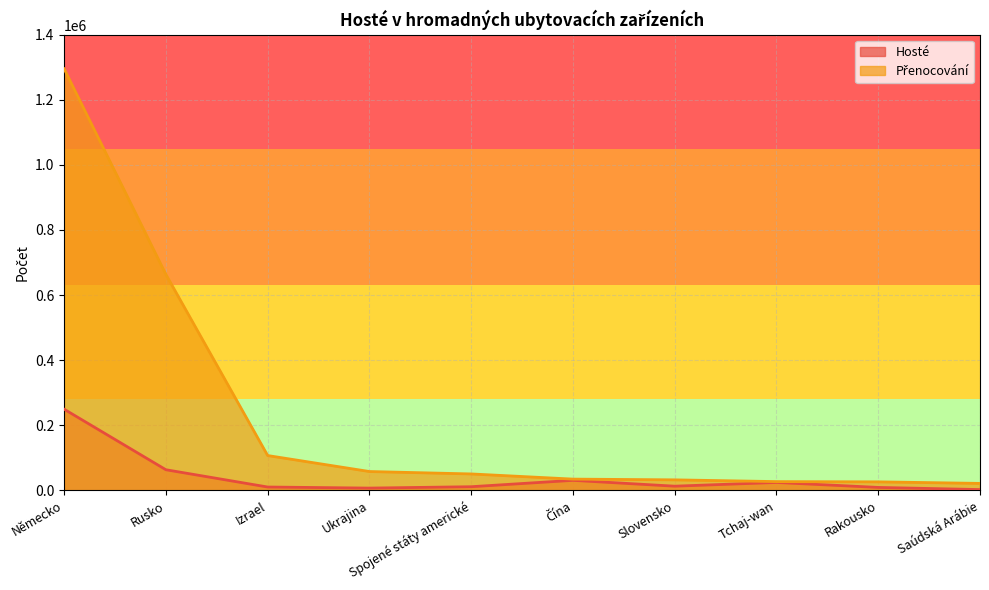

What is the difference between the maximum and minimum values in the Přenocování series?

1273800